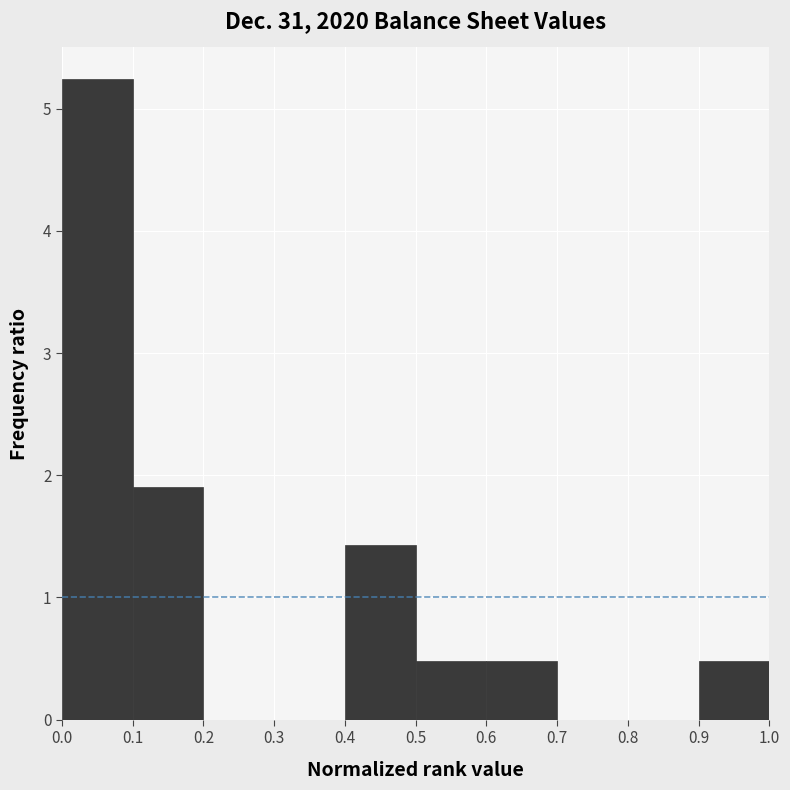

Over which range of the x-axis is the bar tallest?

0.0 to 0.1